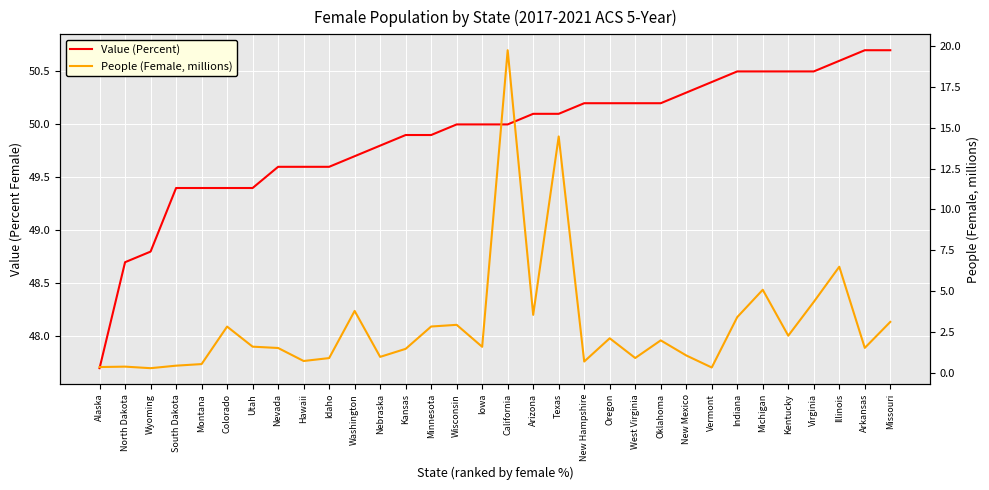

Count the number of data series in this chart.

2